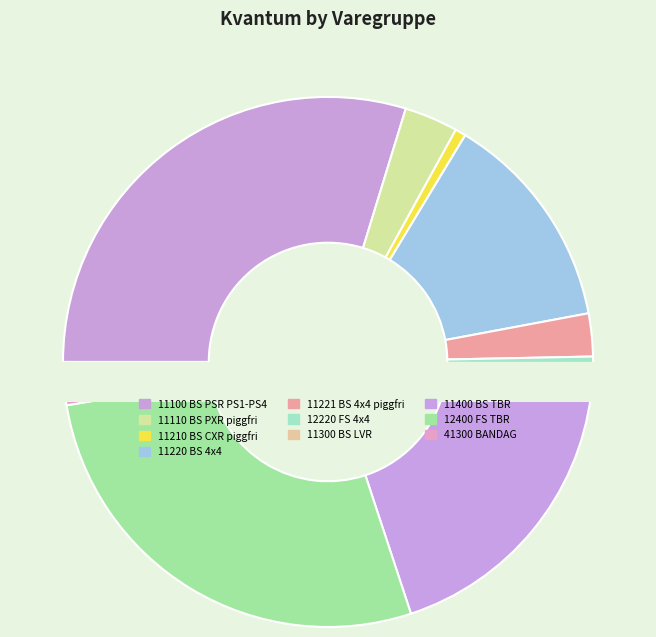

Does any single category account for the majority?

No